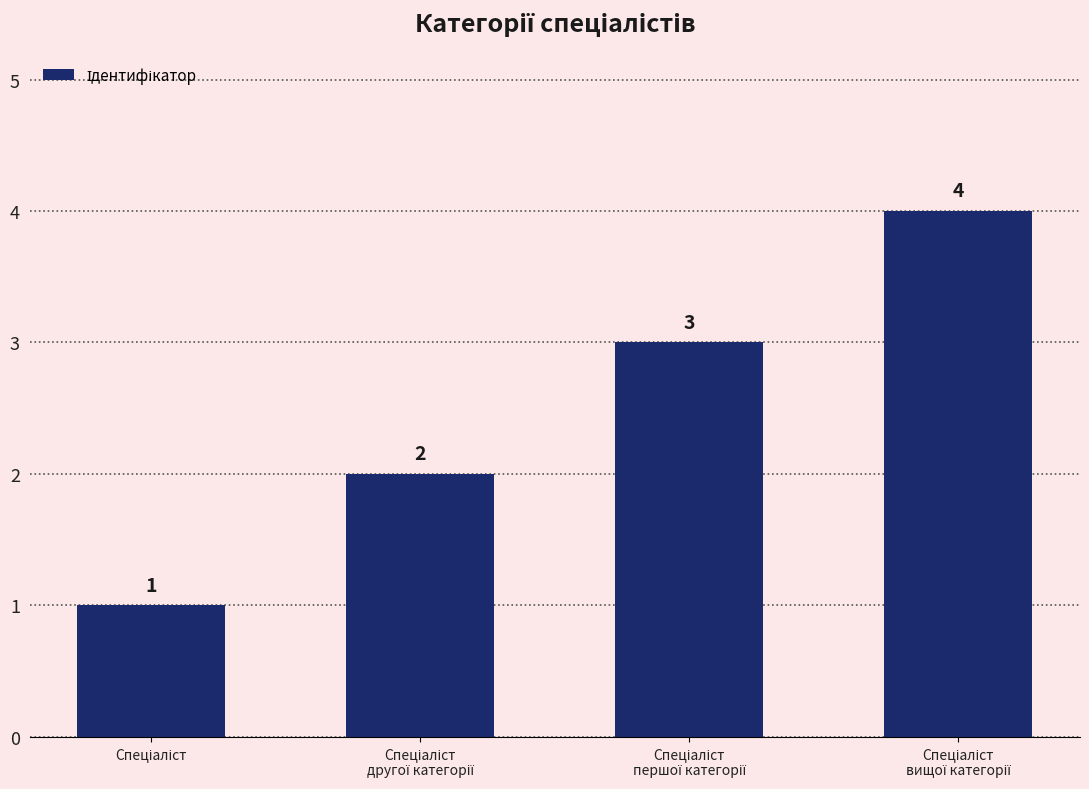

What is the value of the 3rd bar from the left?

3